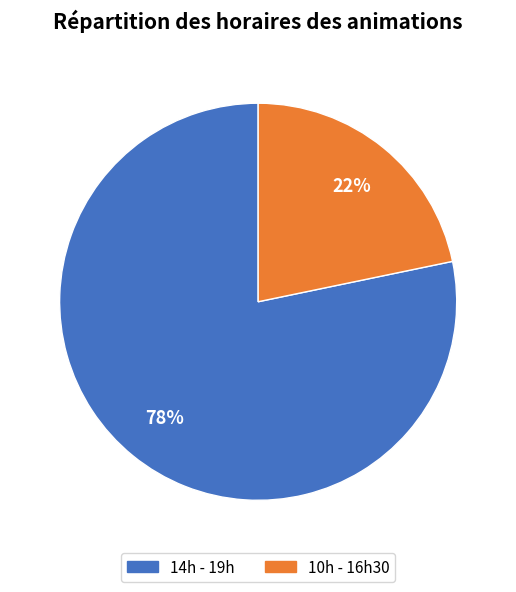

Does any single category account for the majority?

Yes